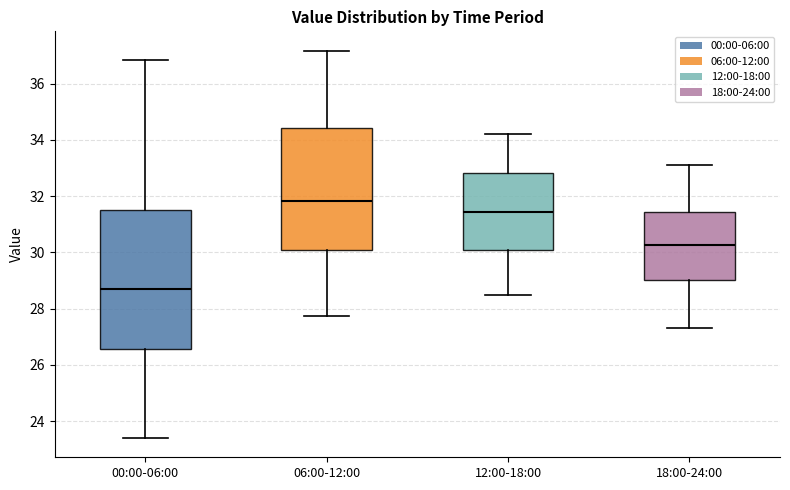

Reading left to right, read every box against the y-axis: the position of its median line, the range the box covers, and the ends of its whiskers. The values are not printed on the chart, so give them approximately, as read against the axis.

00:00-06:00: median 28.8, box 26.6 to 31.4, whiskers 23.4 to 36.8
06:00-12:00: median 31.8, box 30.0 to 34.4, whiskers 27.8 to 37.2
12:00-18:00: median 31.4, box 30.2 to 32.8, whiskers 28.6 to 34.2
18:00-24:00: median 30.2, box 29.0 to 31.4, whiskers 27.4 to 33.2